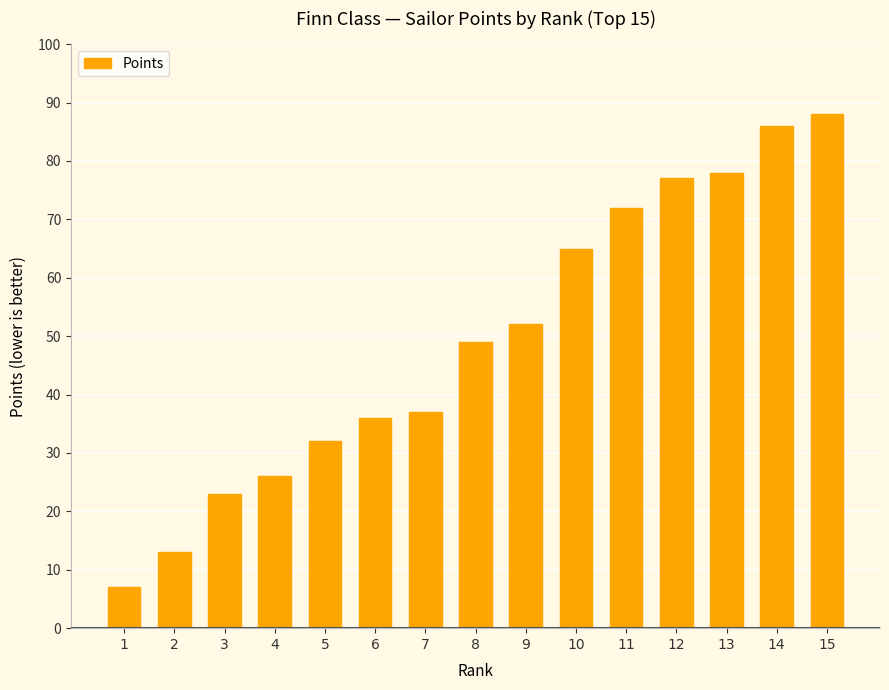

Are the bars horizontal?

No